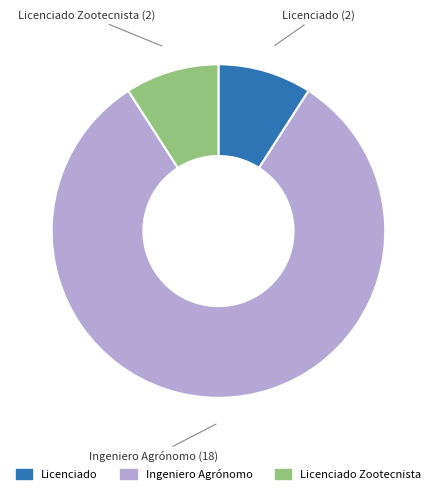

How many segments does this pie chart have?

3